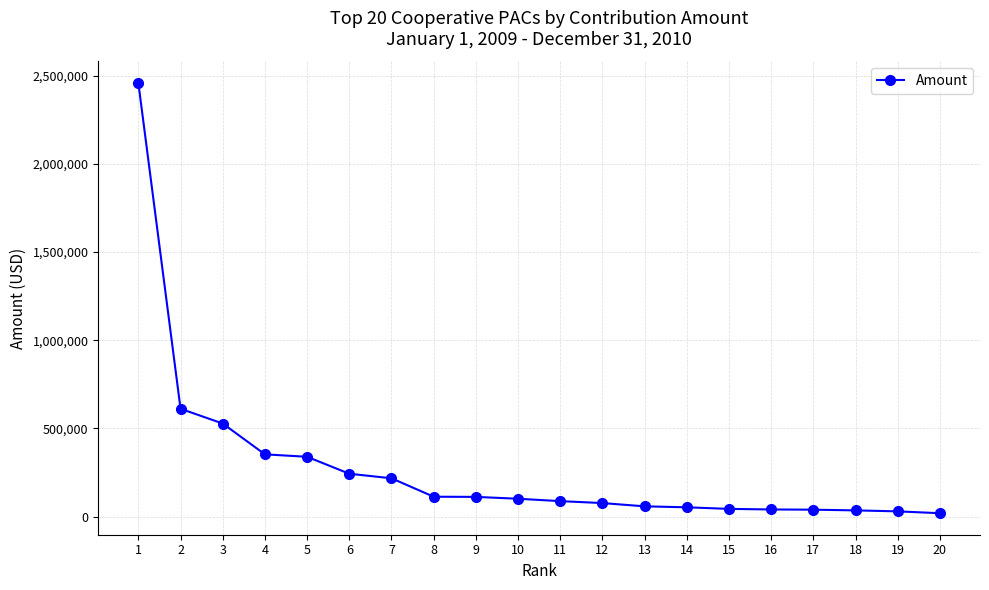

What is the change in value from 3 to 5?

-188600.0